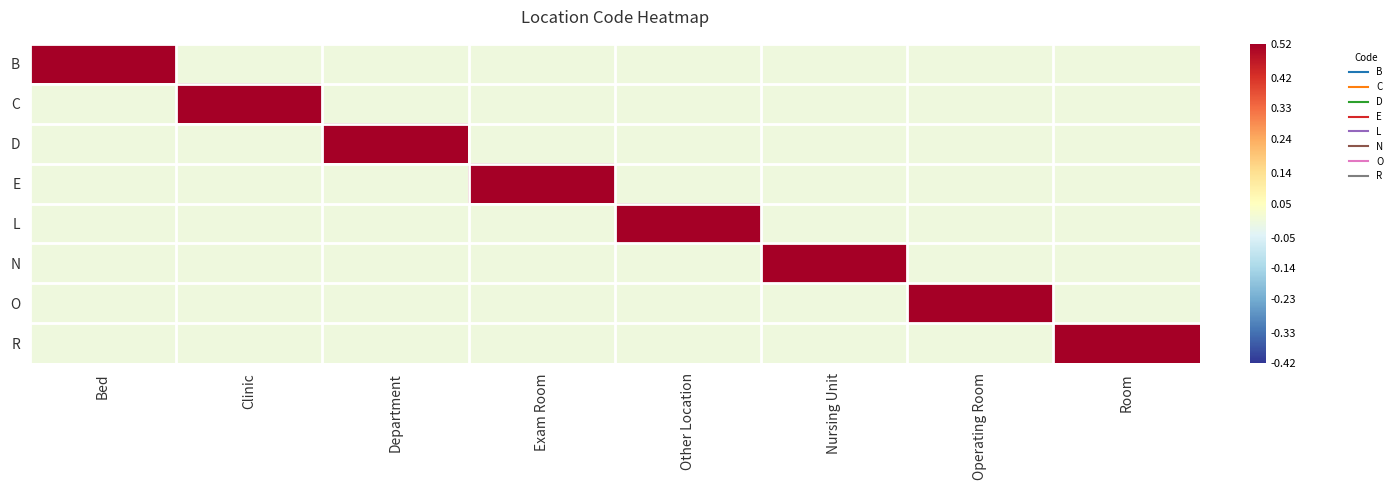

Which series changed the most between Clinic and Department?

C